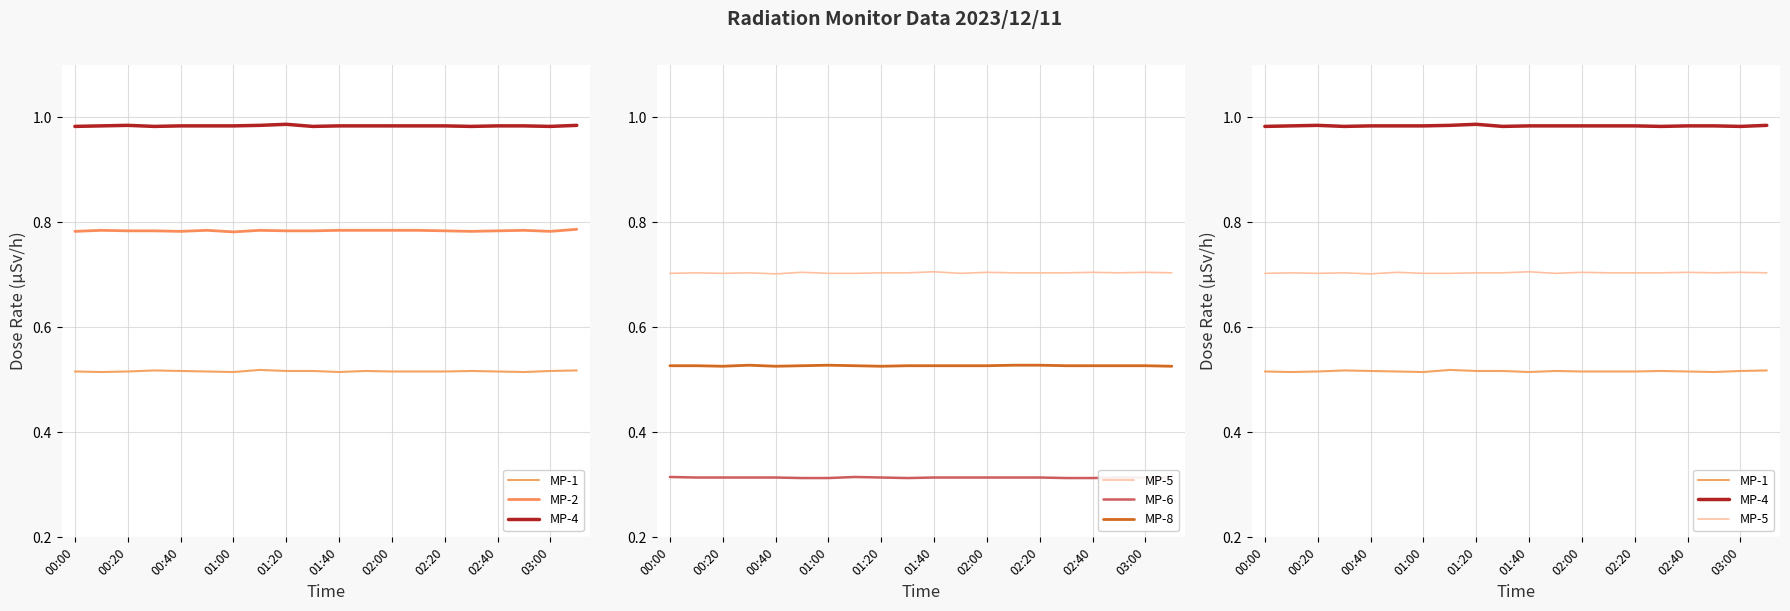

Which series has the largest total across all categories?

MP-4